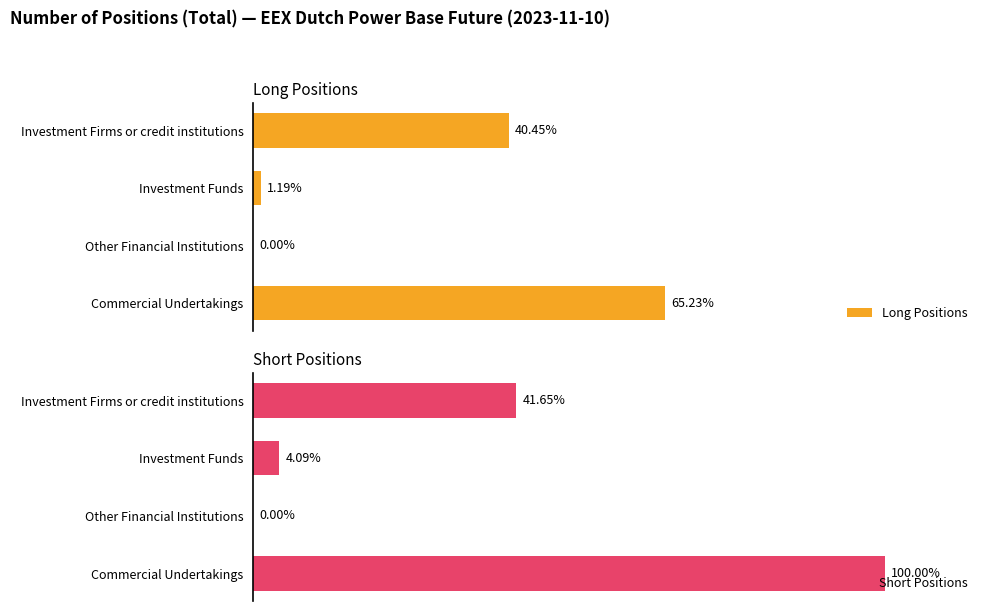

At Commercial Undertakings, list the series in order from smallest to largest.

Long Positions, Short Positions